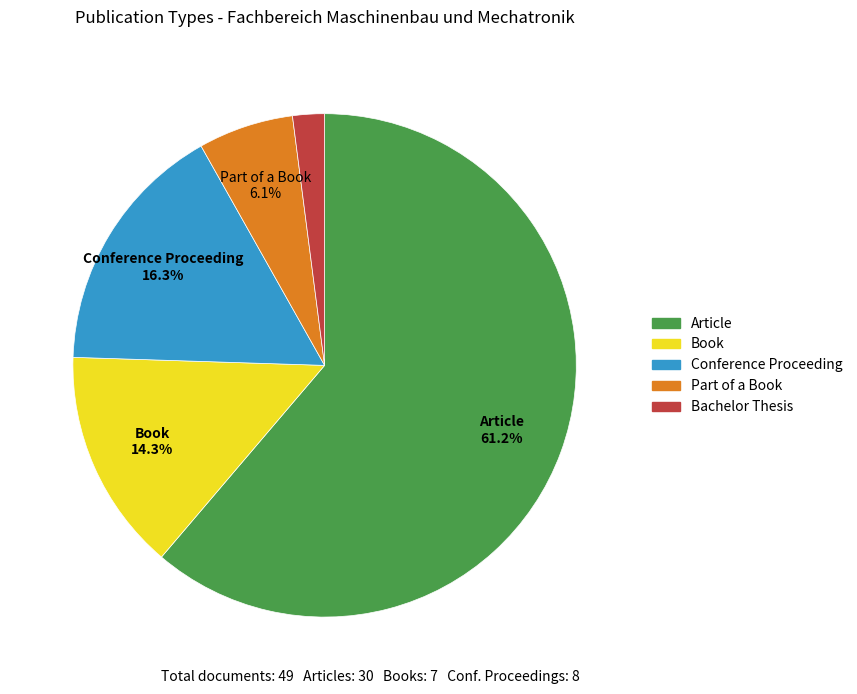

Between Bachelor Thesis and Article, which is larger?

Article